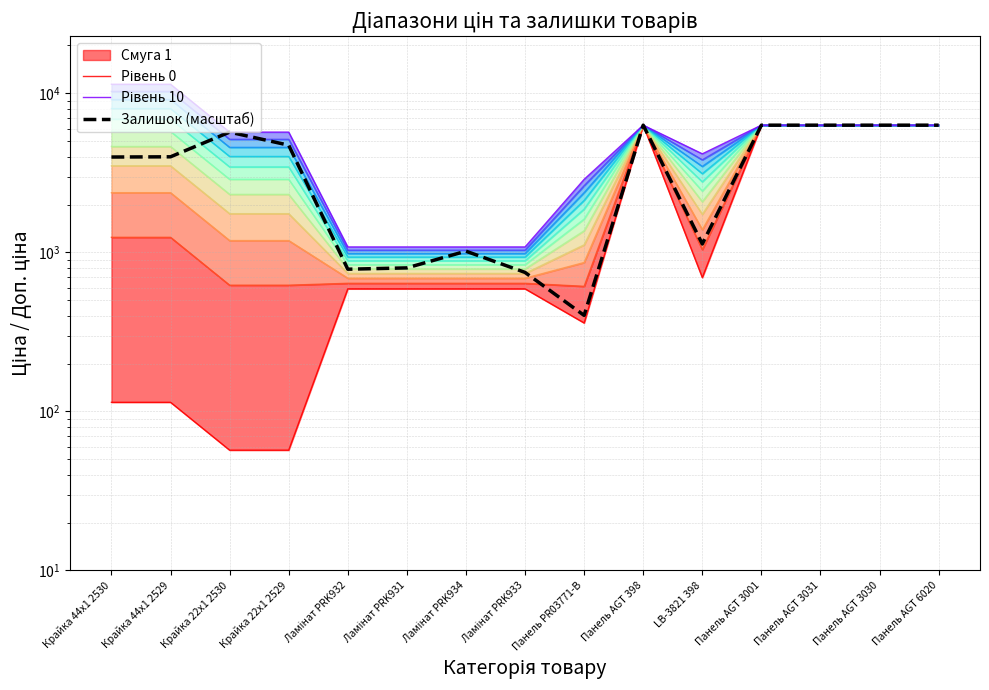

Which has a higher value, Ламінат PRK933 or Крайка 44x1 2529?

Ламінат PRK933